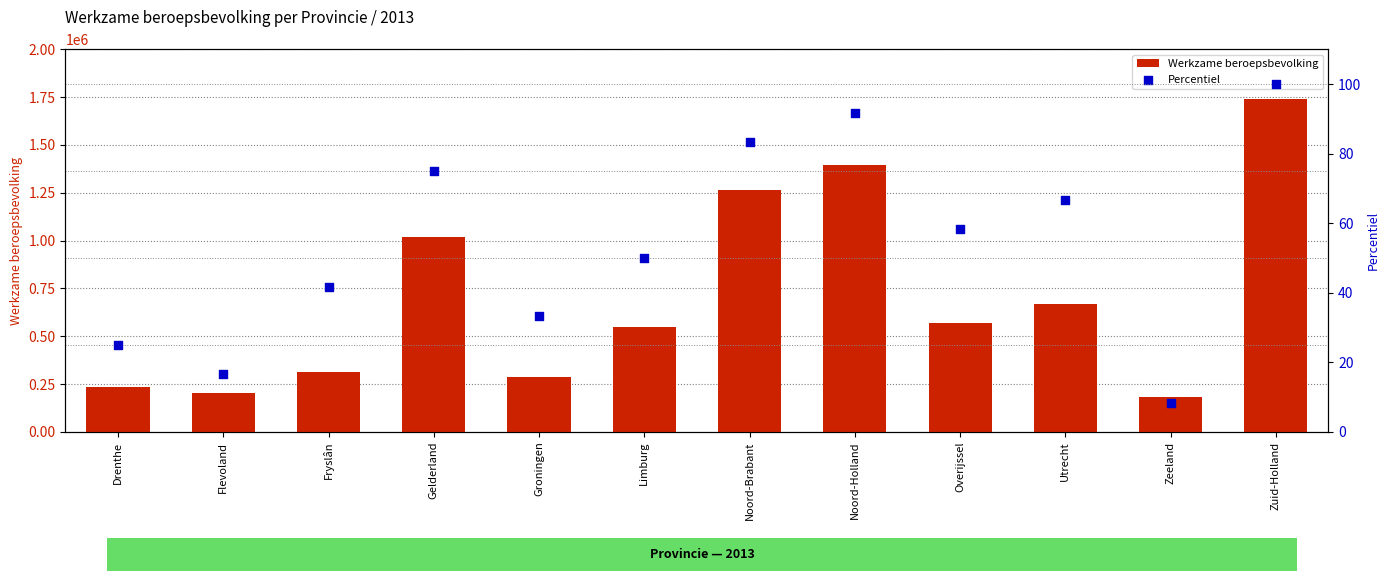

At how many categories does at least one series exceed 308958?

8